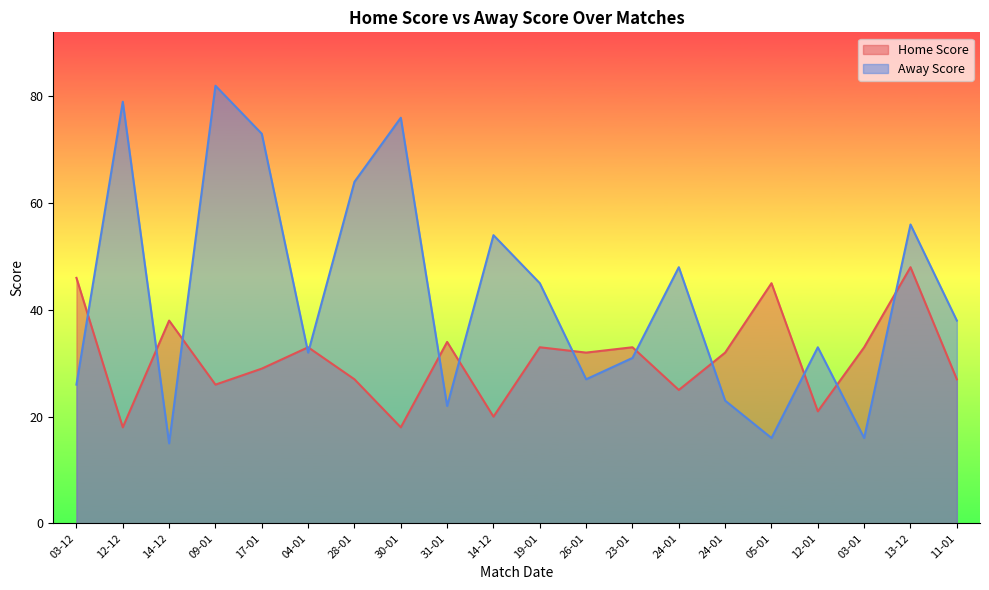

Rank the categories by Away Score value from lowest to highest.

14-12, 05-01, 03-01, 31-01, 24-01, 03-12, 26-01, 23-01, 04-01, 12-01, 11-01, 19-01, 24-01, 14-12, 13-12, 28-01, 17-01, 30-01, 12-12, 09-01